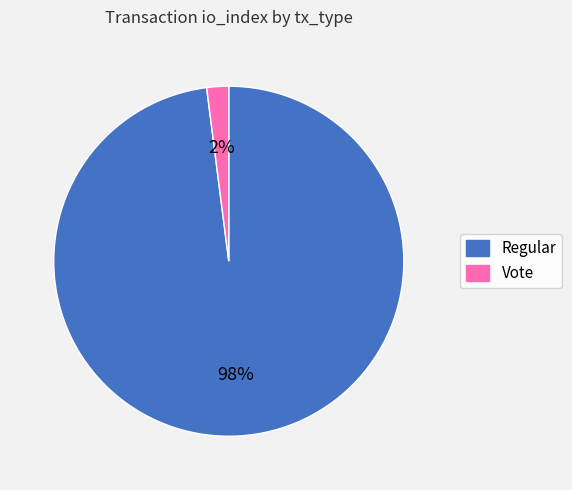

How many slices are in this pie chart?

2